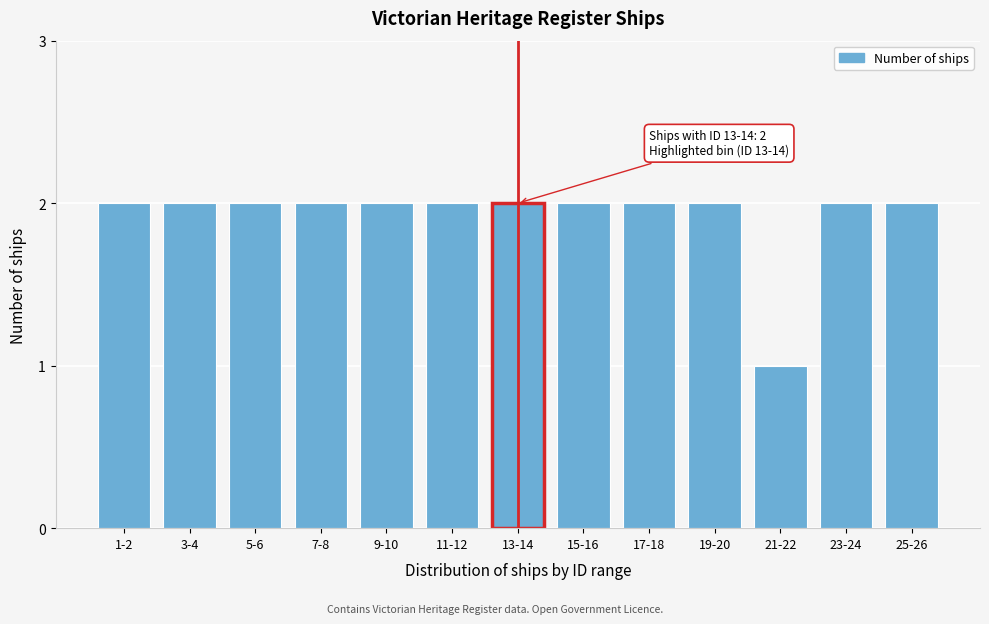

Reading left to right, list all the values displayed in this chart.

1-2=2	3-4=2	5-6=2	7-8=2	9-10=2	11-12=2	13-14=2	15-16=2	17-18=2	19-20=2	21-22=1	23-24=2	25-26=2